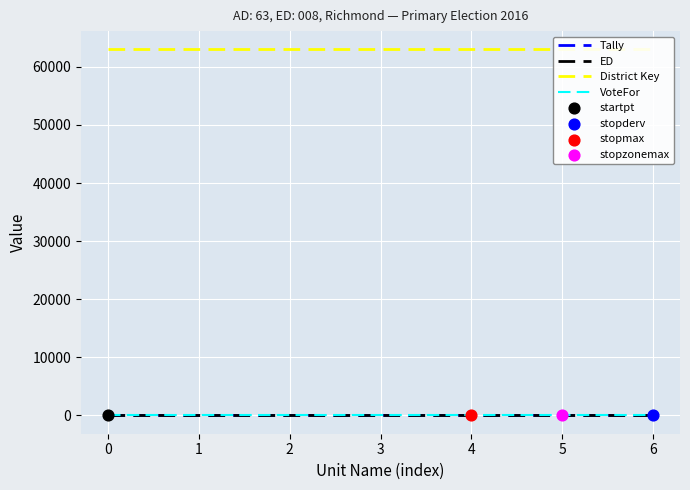

What is the total value across all series at 6?

63019